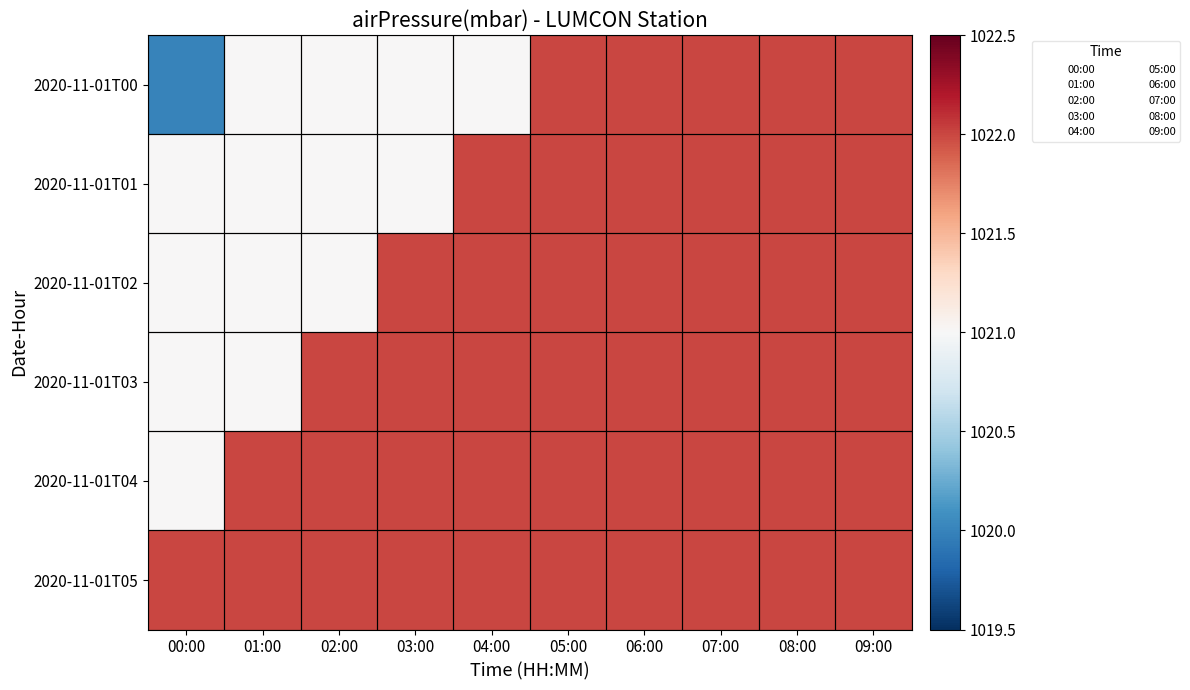

At how many categories does at least one series exceed 1020?

10